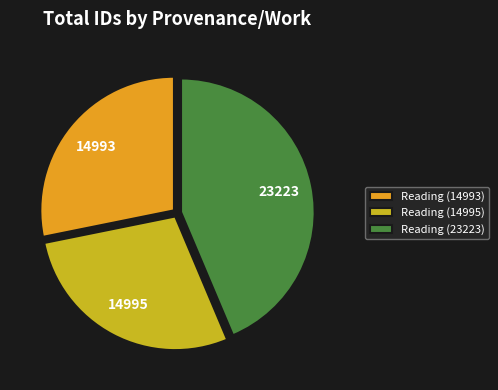

Which category has the biggest portion of the pie?

Reading (23223)